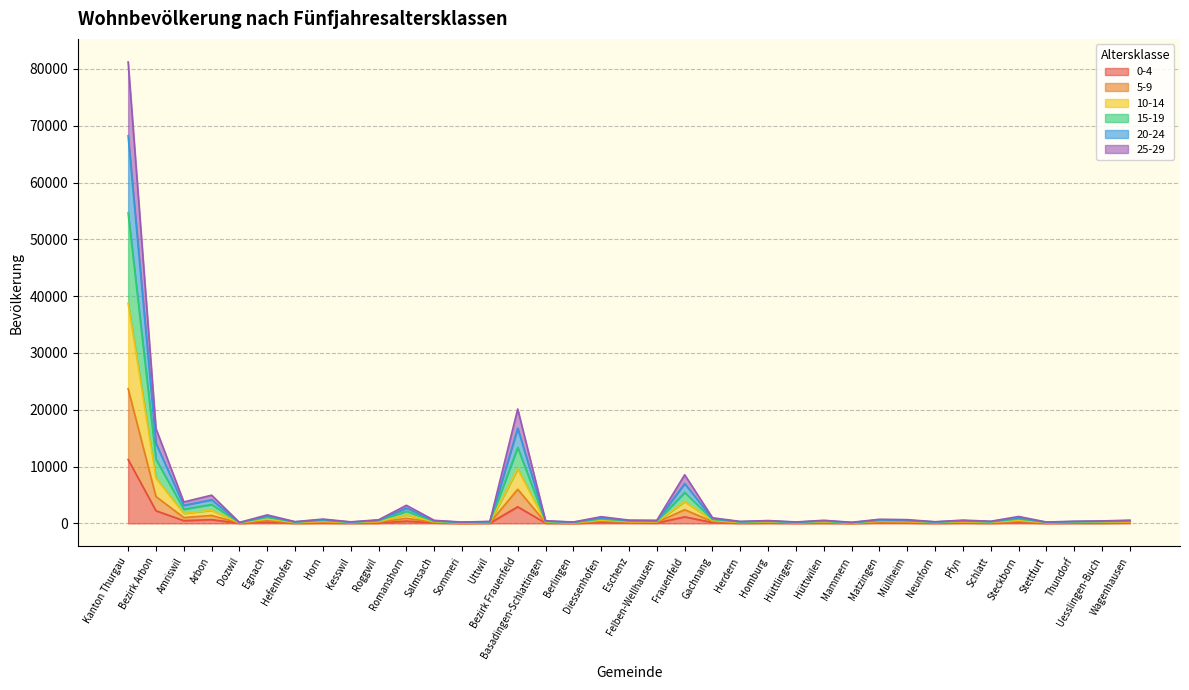

At which label does 25-29 reach its minimum?

Mammern